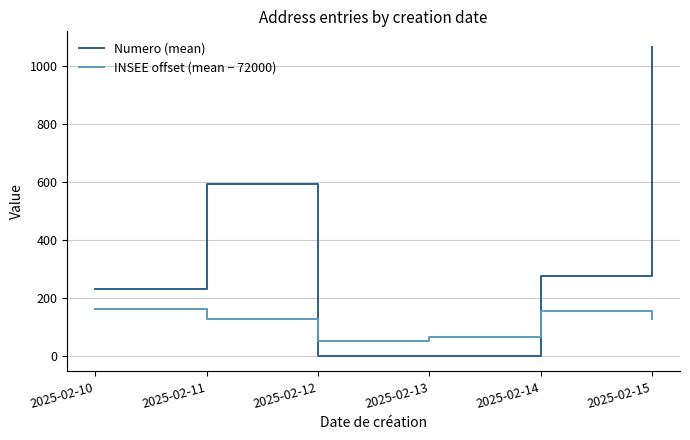

List the series in order of their peak value, lowest first.

INSEE offset (mean − 72000), Numero (mean)